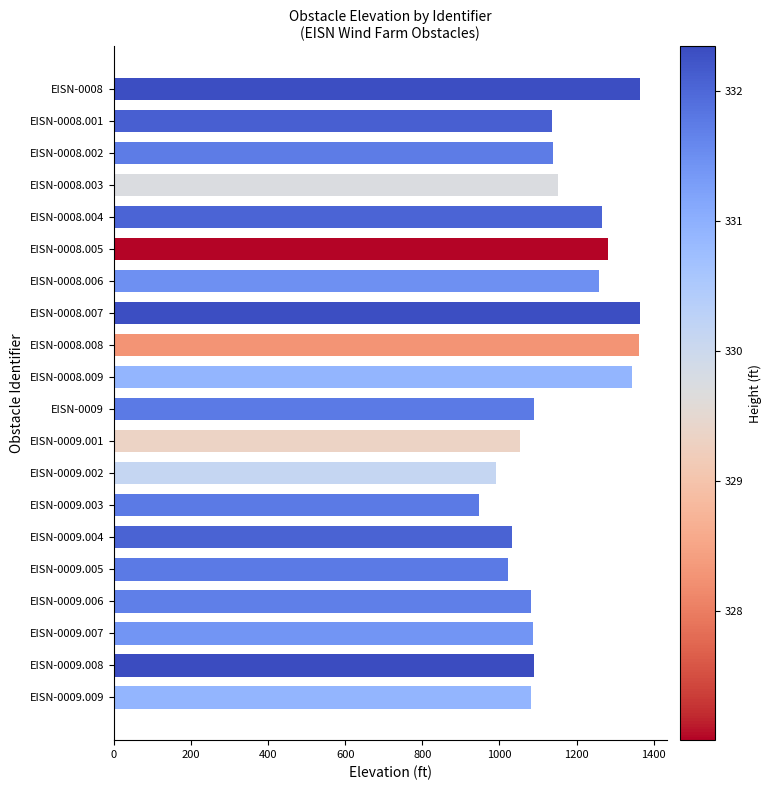

What is the maximum value shown in the chart?

1365.7